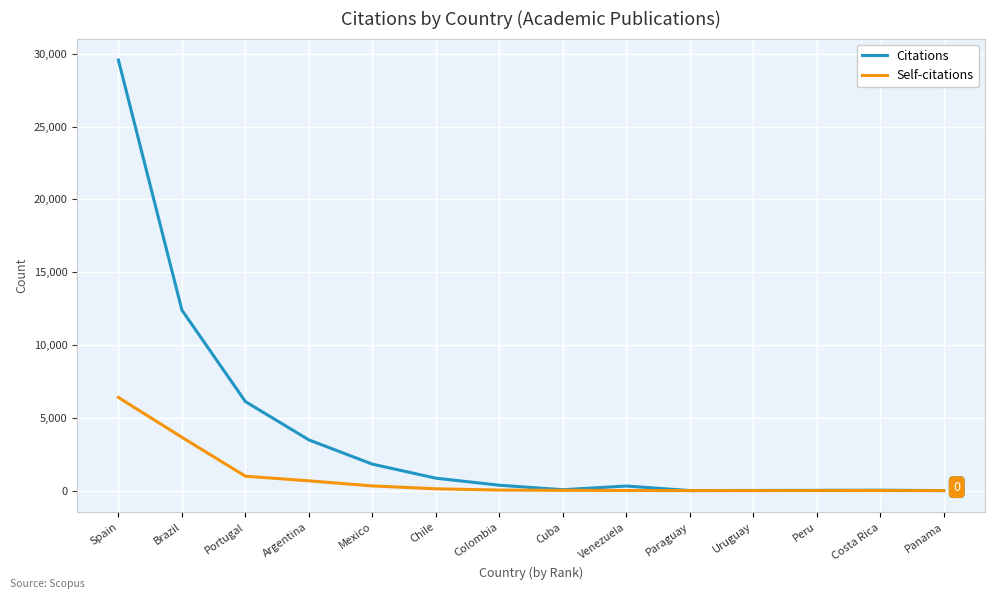

Which series has the largest total across all categories?

Citations